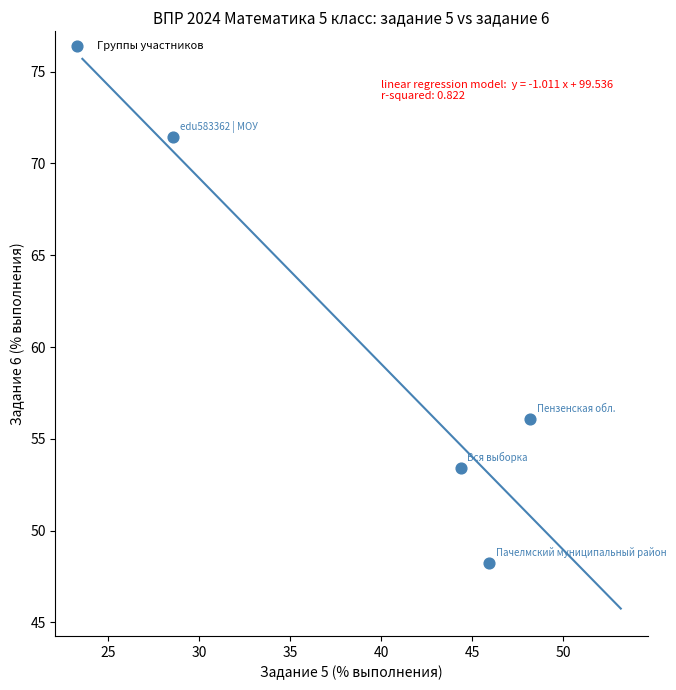

What is the range of Y values (max minus min)?

23.2